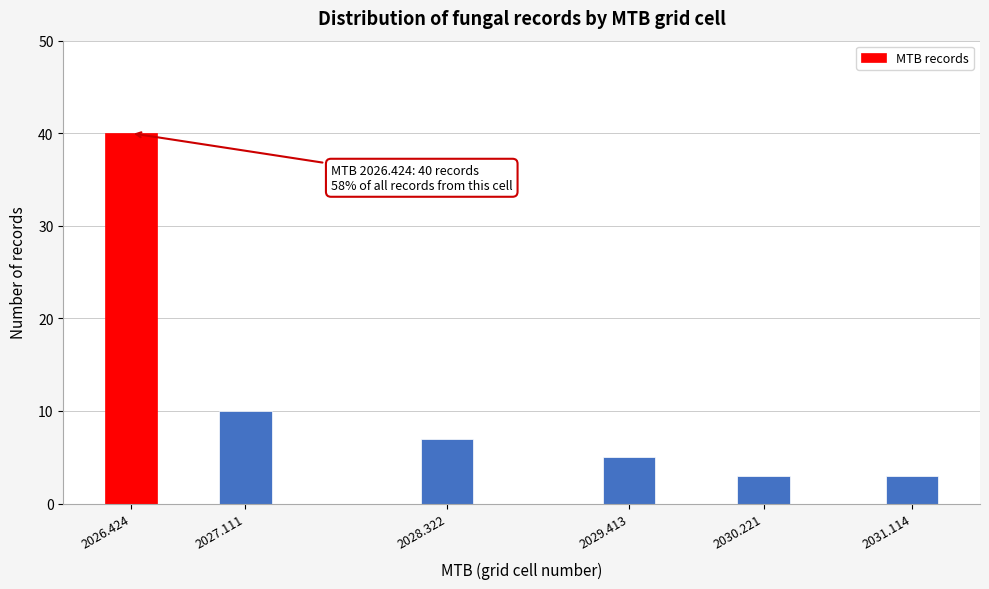

Reading left to right, list all the values displayed in this chart.

2026.424=40	2027.111=10	2028.322=7	2029.413=5	2030.221=3	2031.114=3